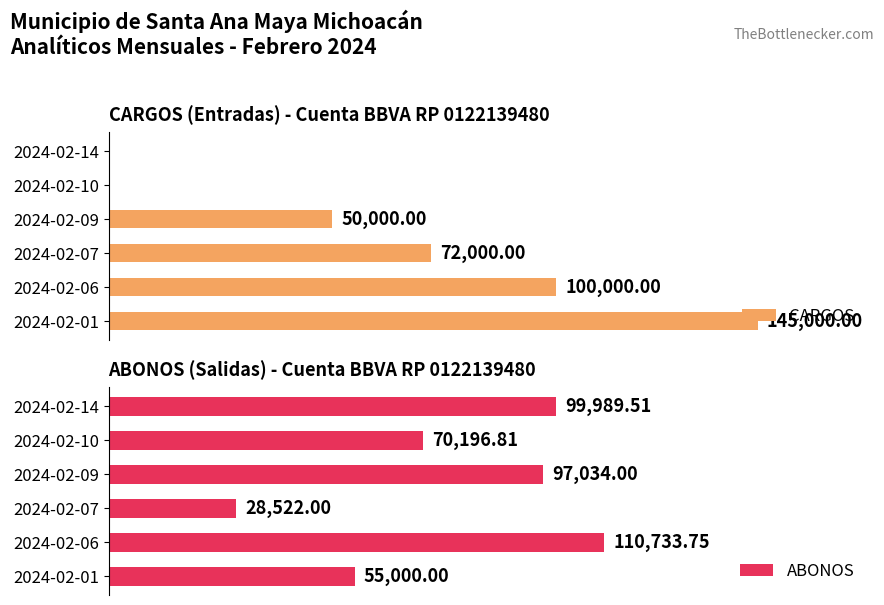

How many groups of bars are there?

6